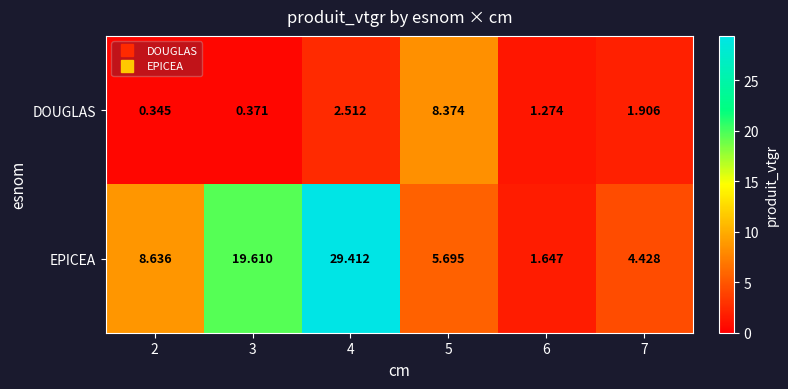

What is the total value across all series at 2?

9.0